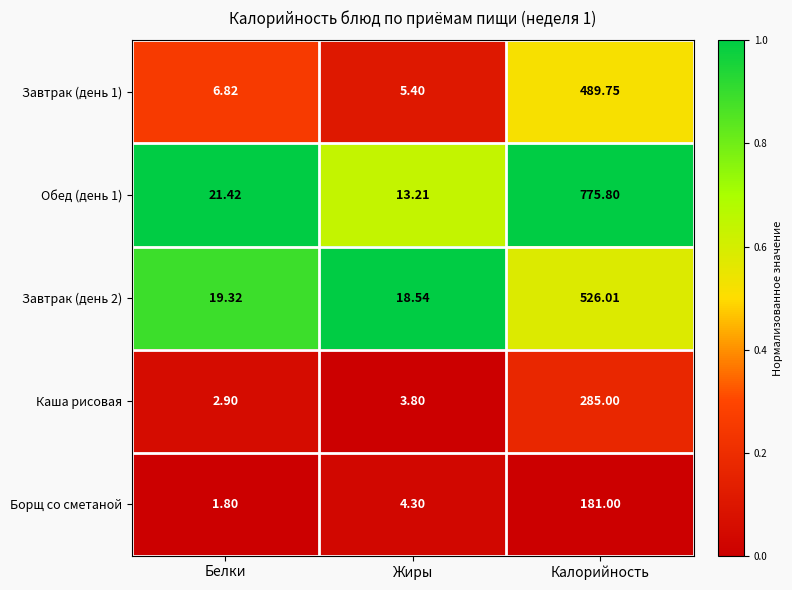

Which label corresponds to the largest value in the chart?

Калорийность